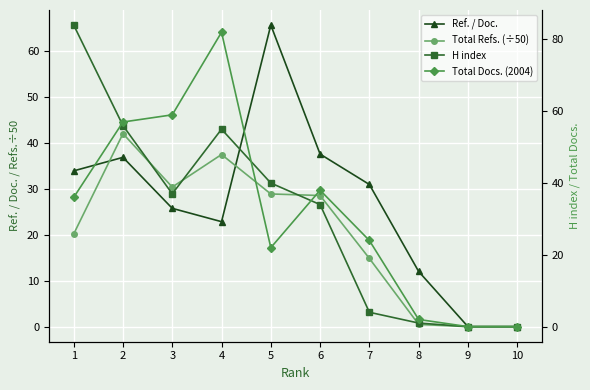

How many positive values does the Ref. / Doc. series have?

8